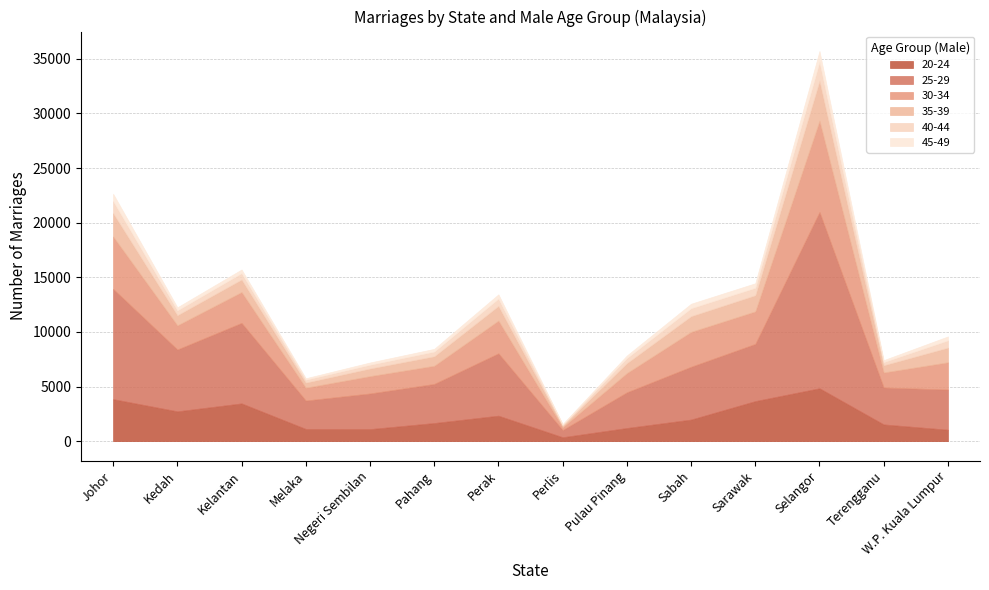

Between Kedah and Terengganu, which series saw the biggest shift?

25-29